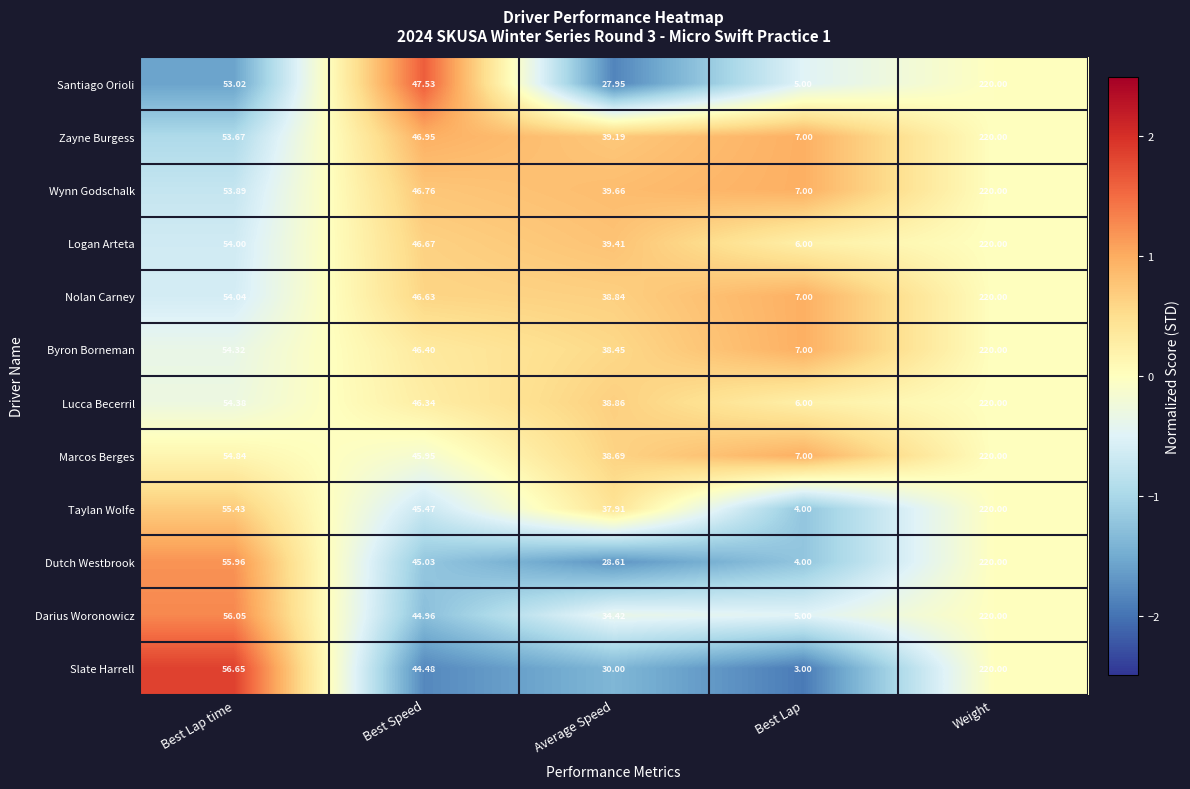

Which series has the largest total across all categories?

Wynn Godschalk